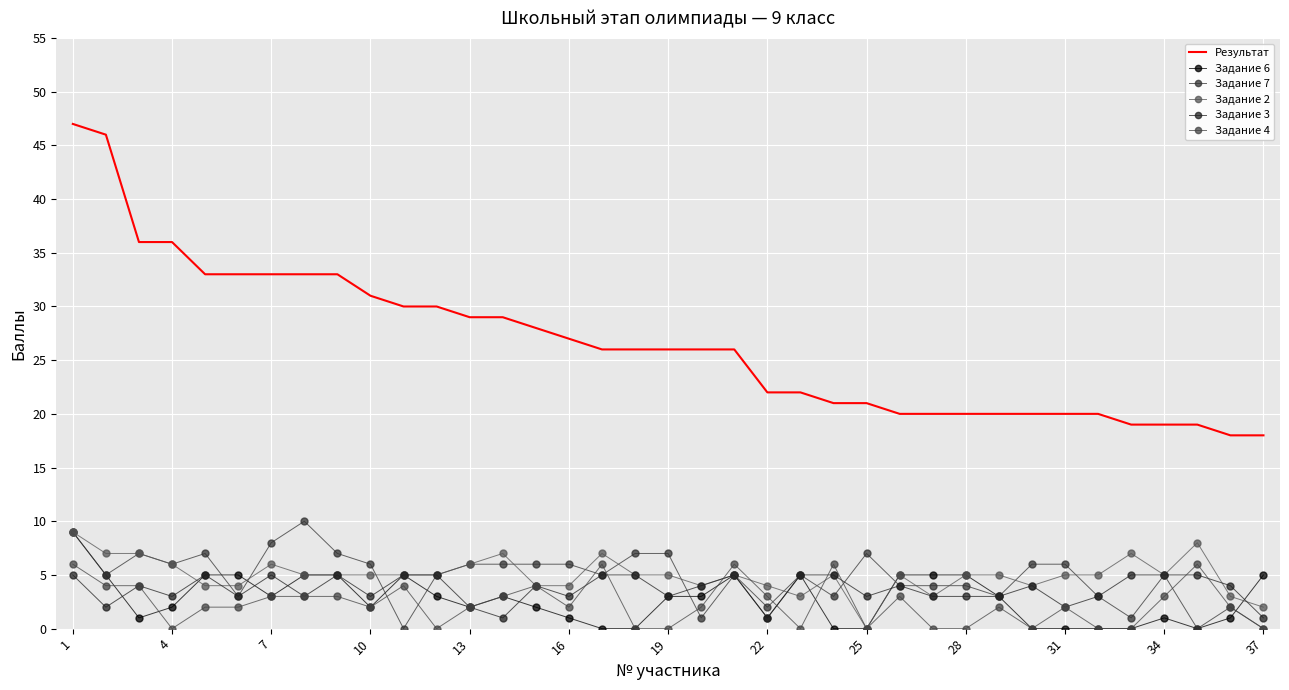

Which category has the highest value across all series?

1